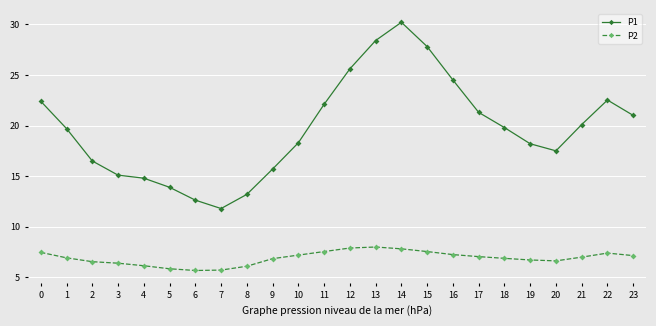

The P1 series shows 14.8 at 22. True or false?

False